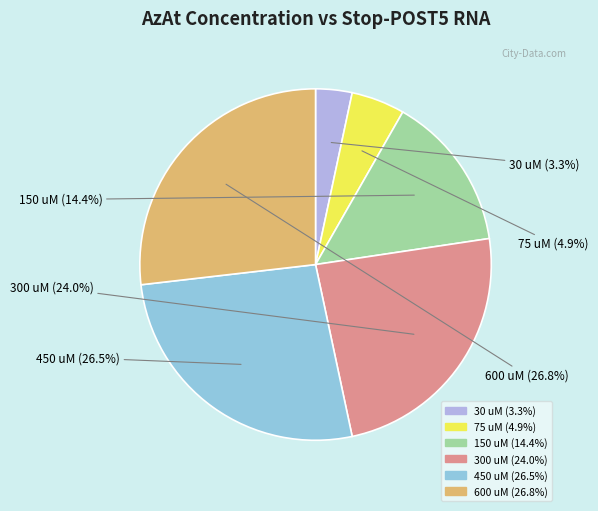

Does any single category account for the majority?

No